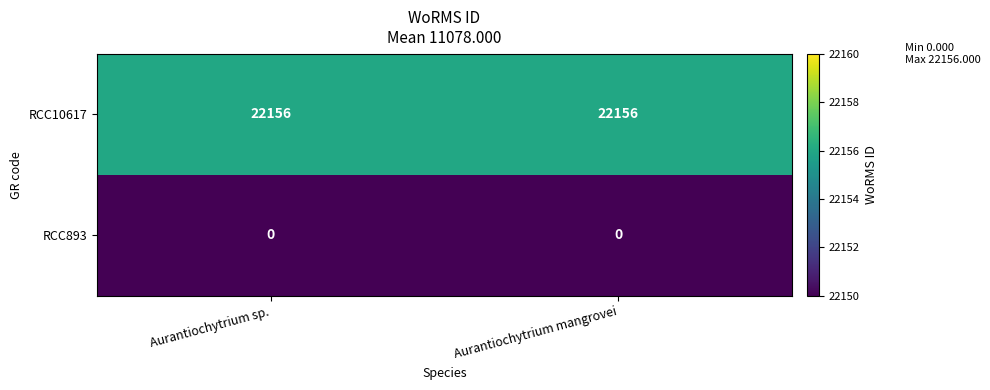

List the series in order of their peak value, lowest first.

RCC893, RCC10617